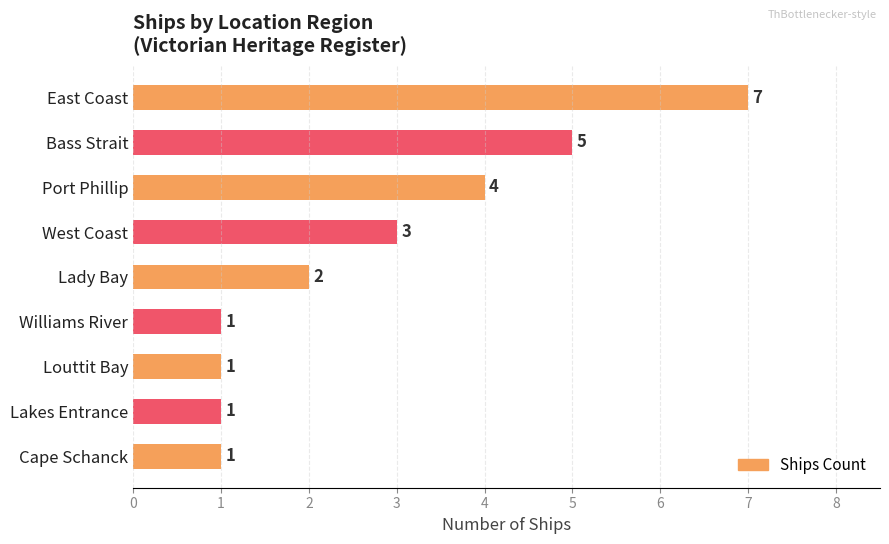

What is the sum of all values?

25